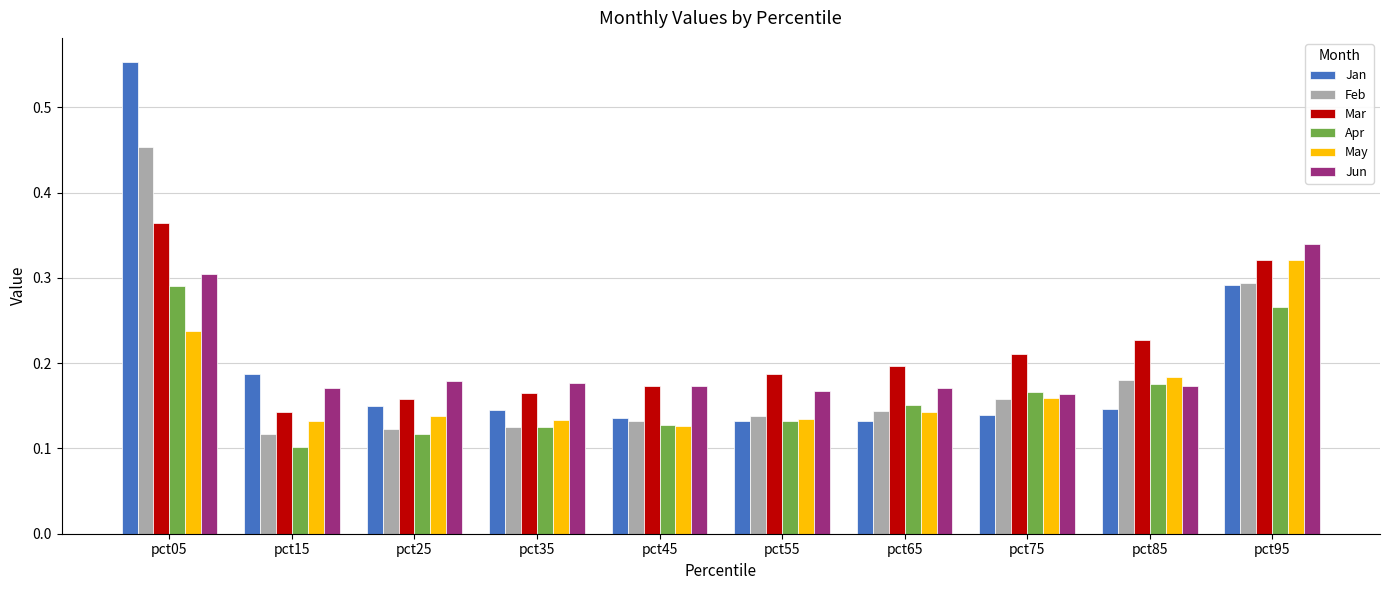

At which category is the sum across all series the highest?

pct05